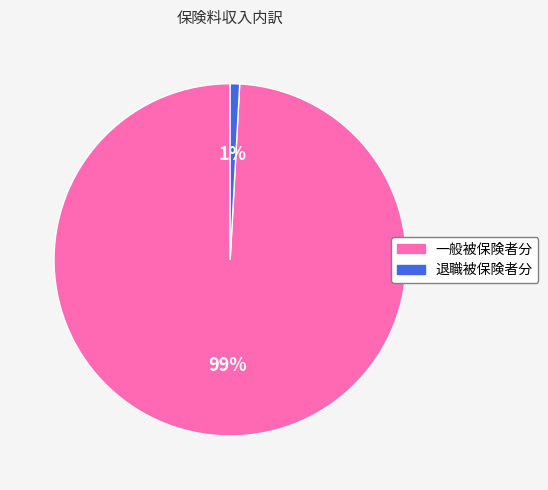

Is there a majority slice in this chart?

Yes